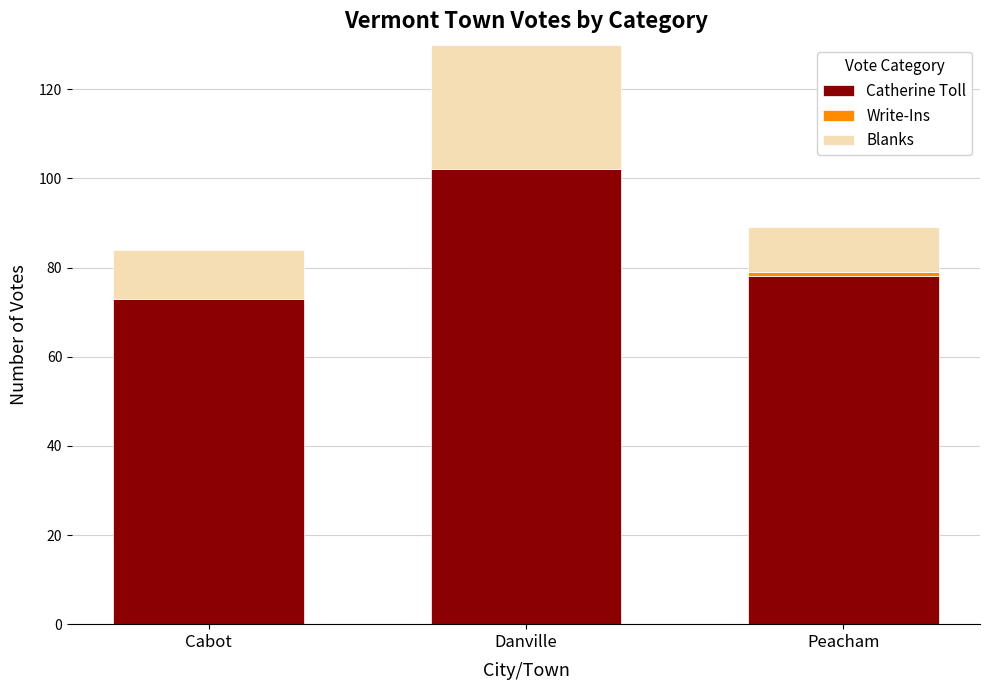

The value of Catherine Toll at Danville is 161. True or false?

False